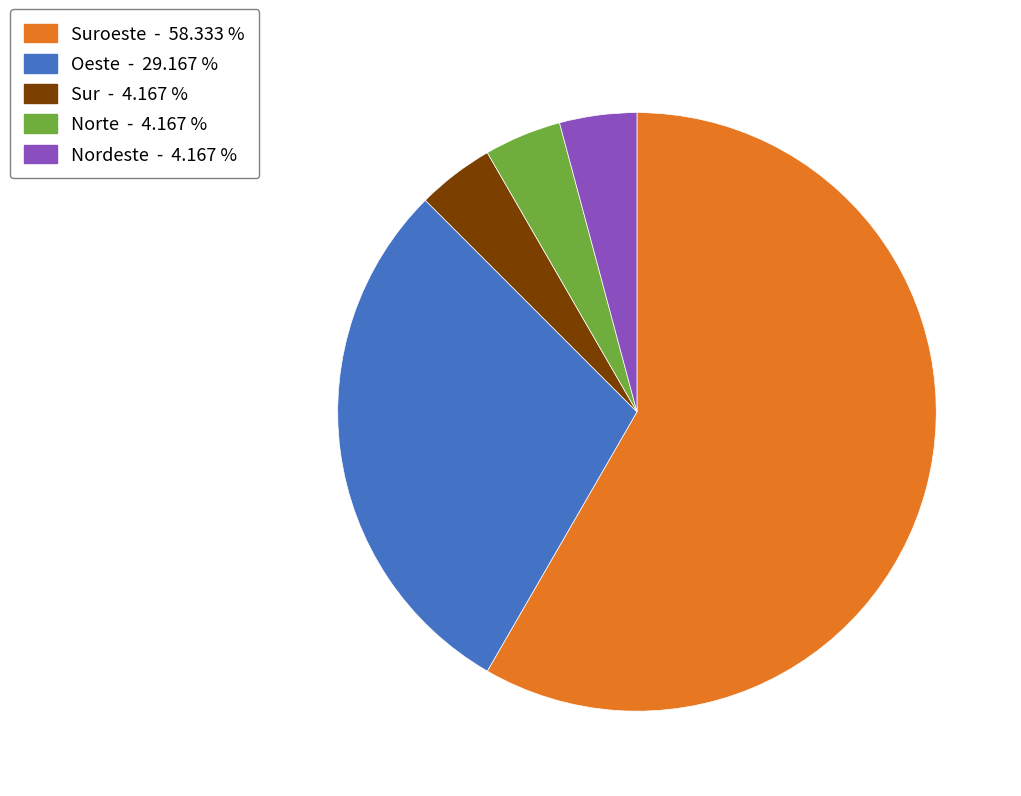

Which slice is the largest?

Suroeste - 58.333 %